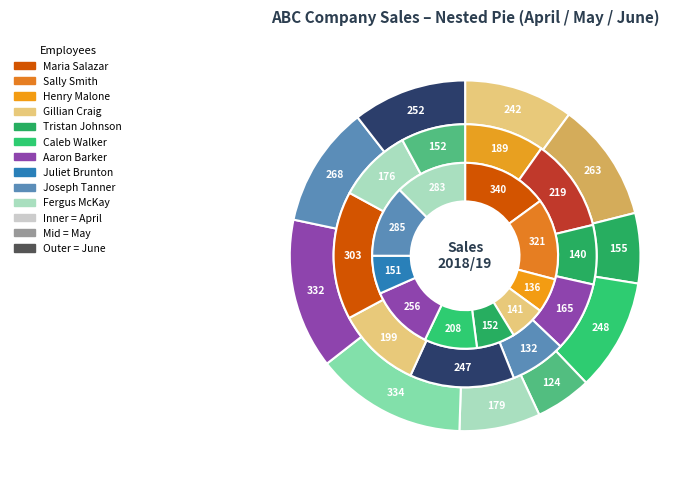

True or false: Joseph Tanner accounts for 19% of the total.

False